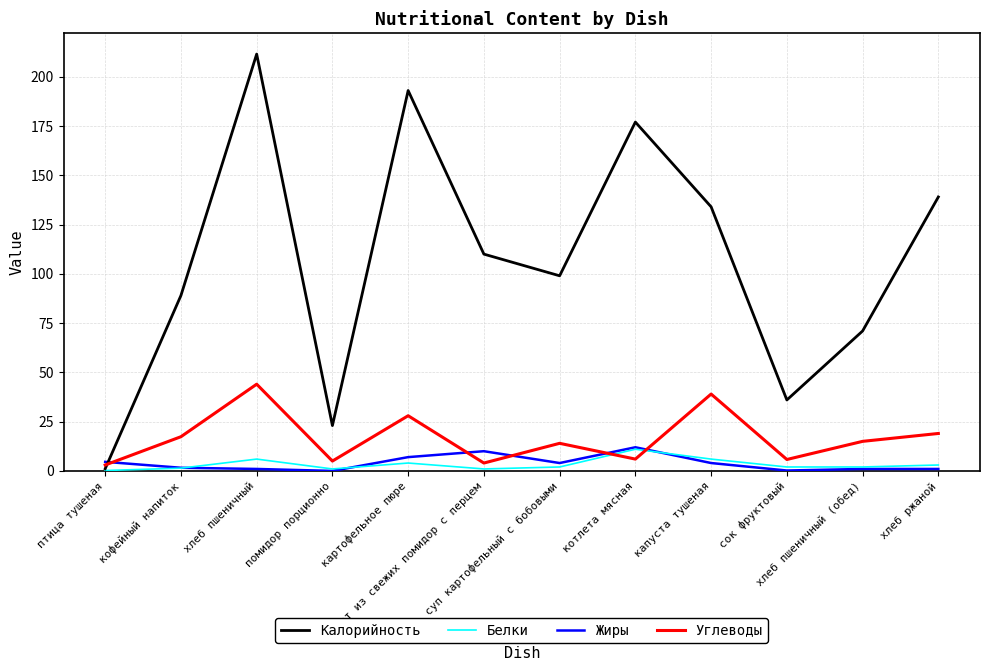

How many intersections are there between Жиры and Калорийность?

1